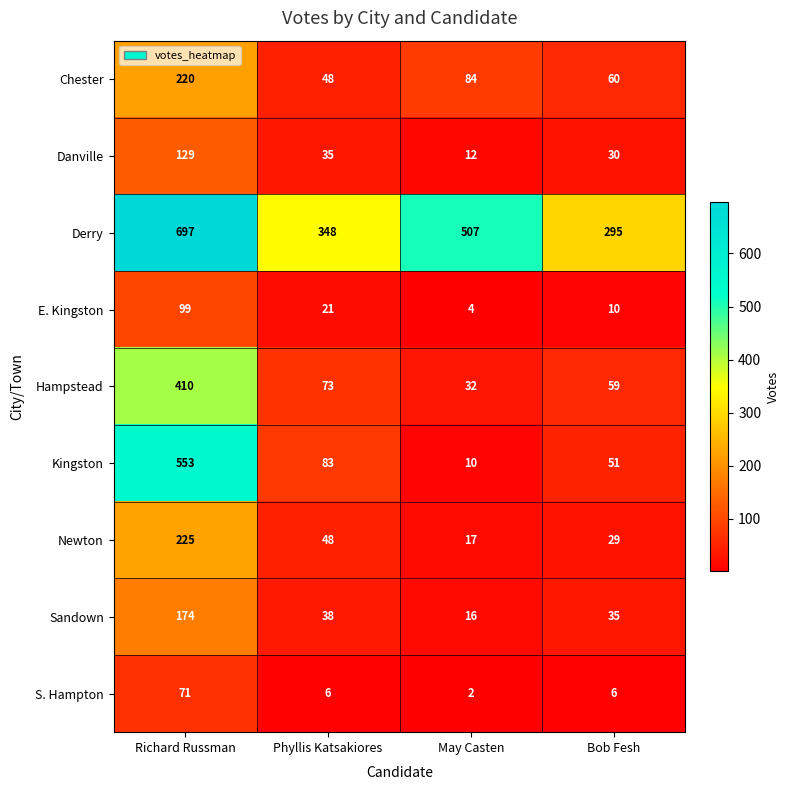

How many series are shown in this chart?

9